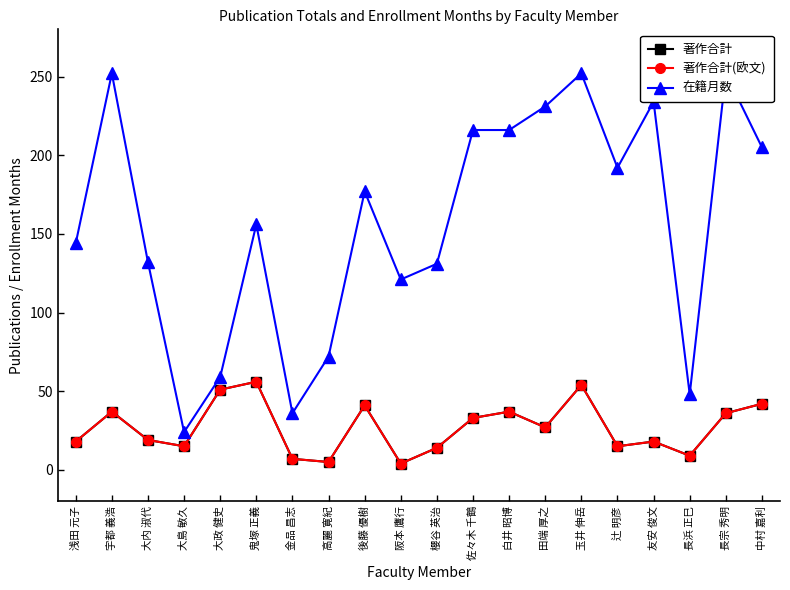

At which category does 著作合計(欧文) reach its first local valley?

大島 敏久